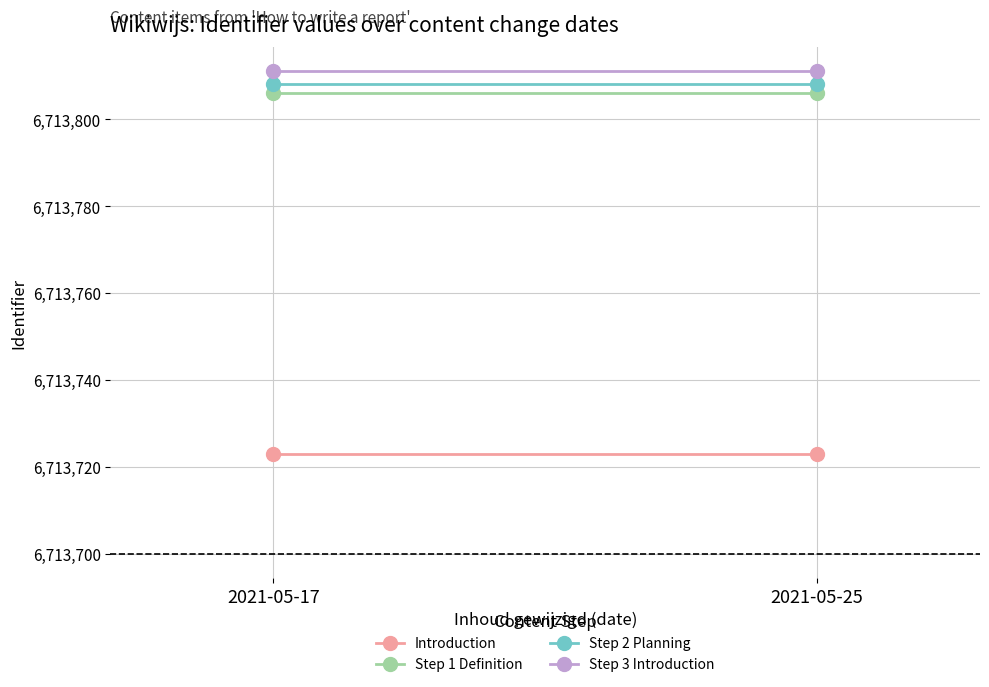

At 2021-05-17, list the series in order from largest to smallest.

Step 3 Introduction, Step 2 Planning, Step 1 Definition, Introduction